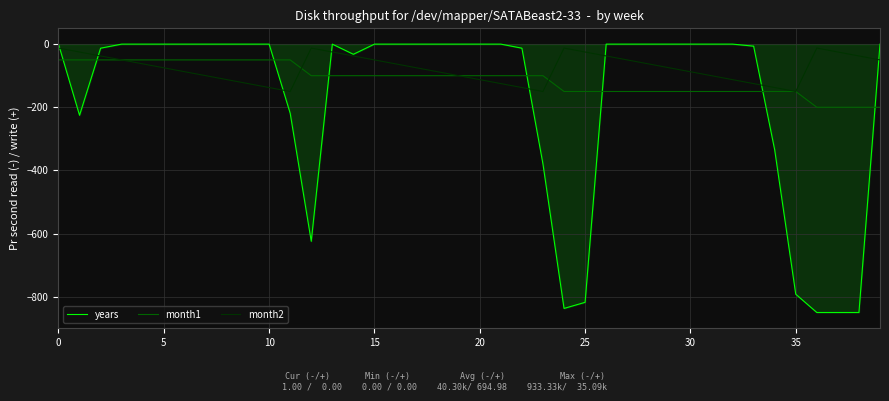

What is the smallest value displayed?

-850.0